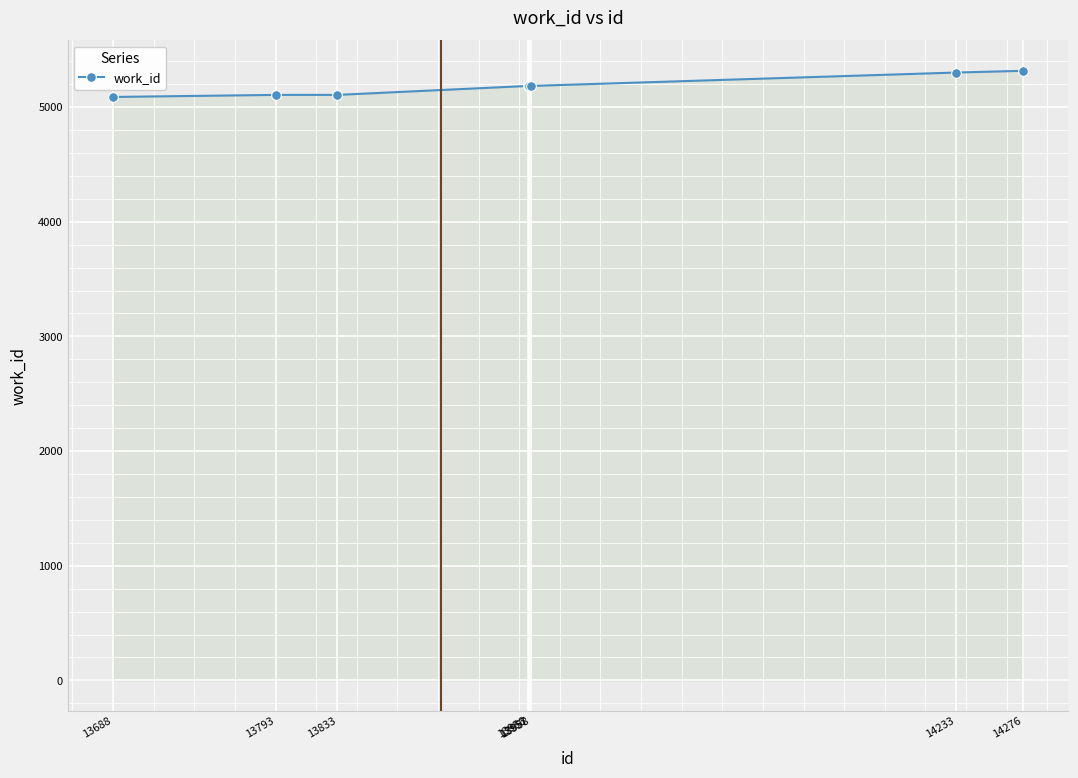

Approximately how many times larger is the value at 13688 compared to 13957?

1.0